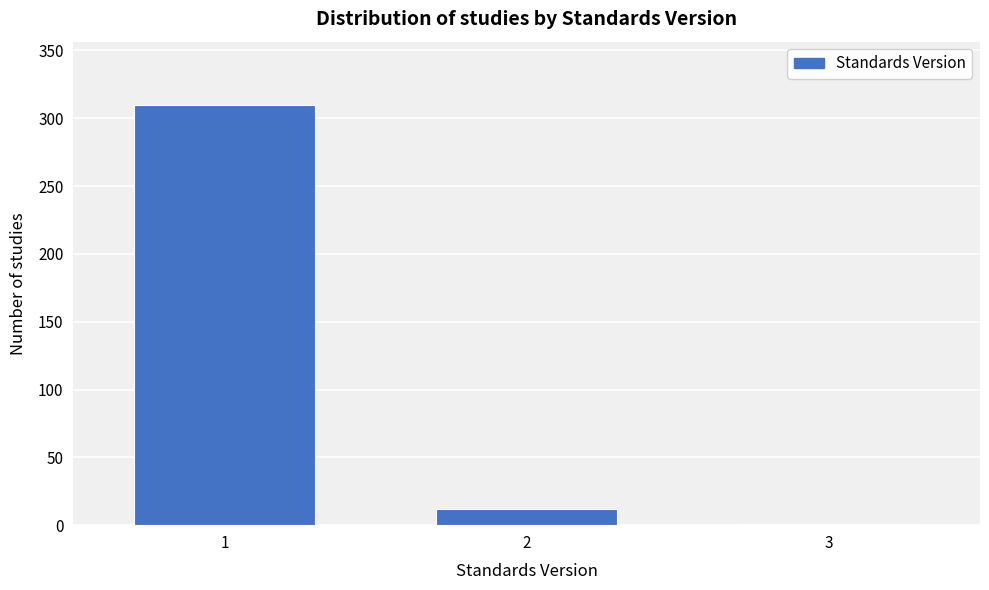

Reading right to left, list all the values displayed in this chart.

3=1	2=12	1=310